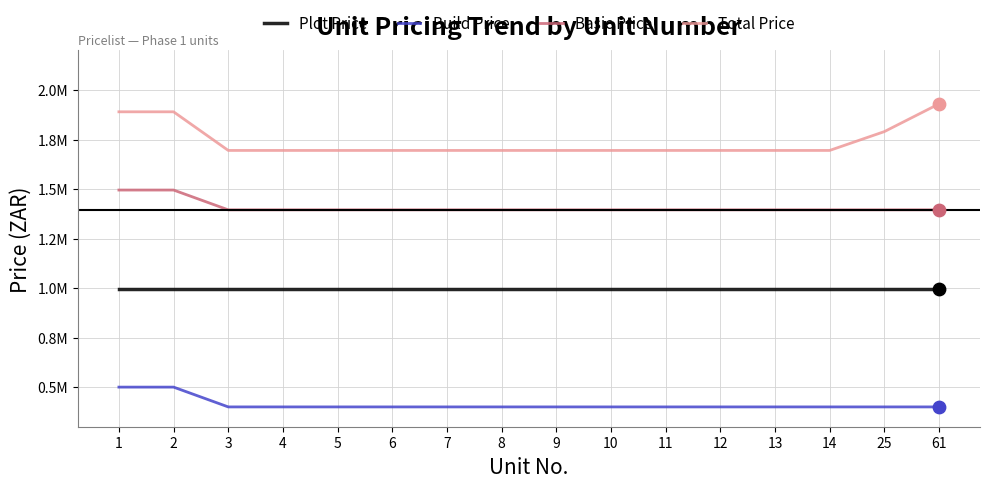

What are all the series names shown in the legend?

Plot Price, Build Price, Basic Price, Total Price